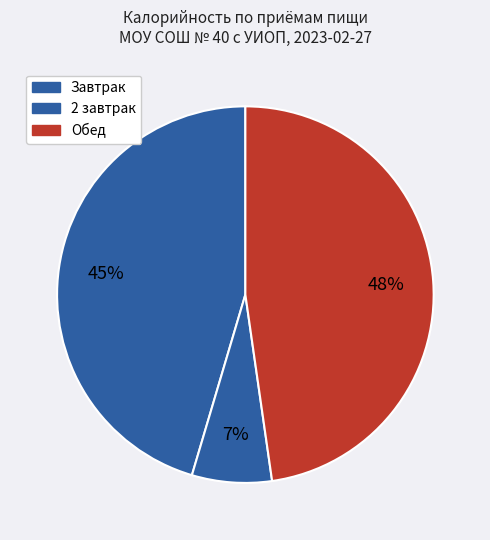

How many segments does this pie chart have?

3